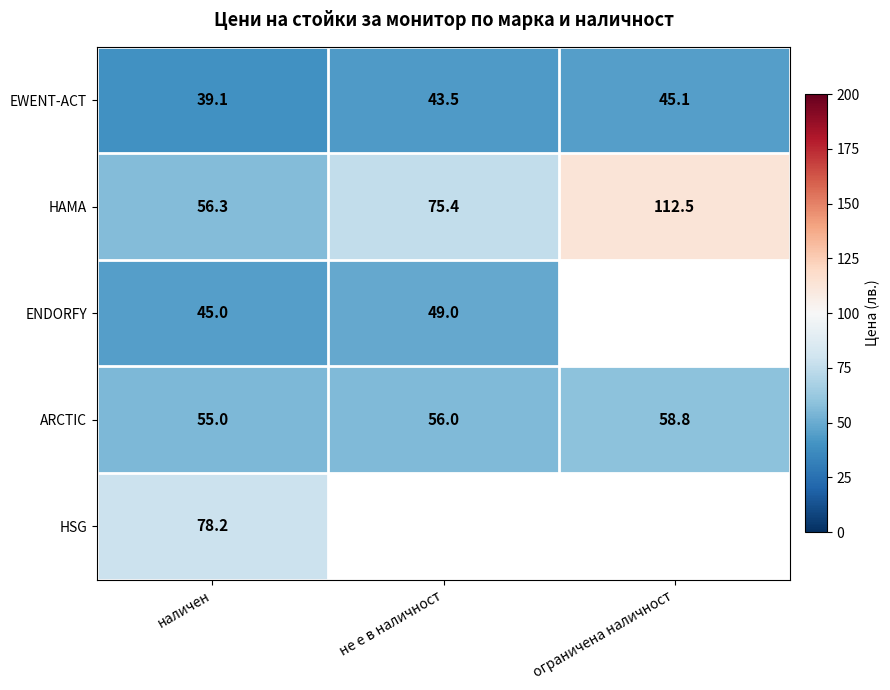

Which category has the highest value in the ARCTIC series?

ограничена наличност